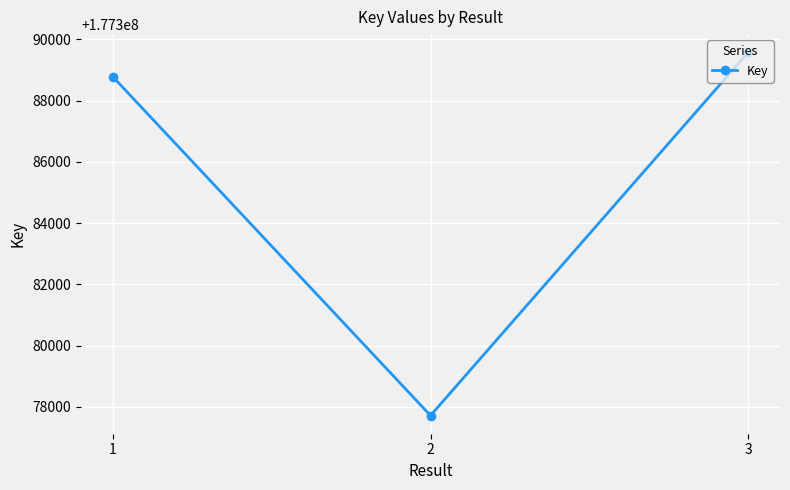

Reading left to right, list all the values displayed in this chart.

1=177388779	2=177377720	3=177389577